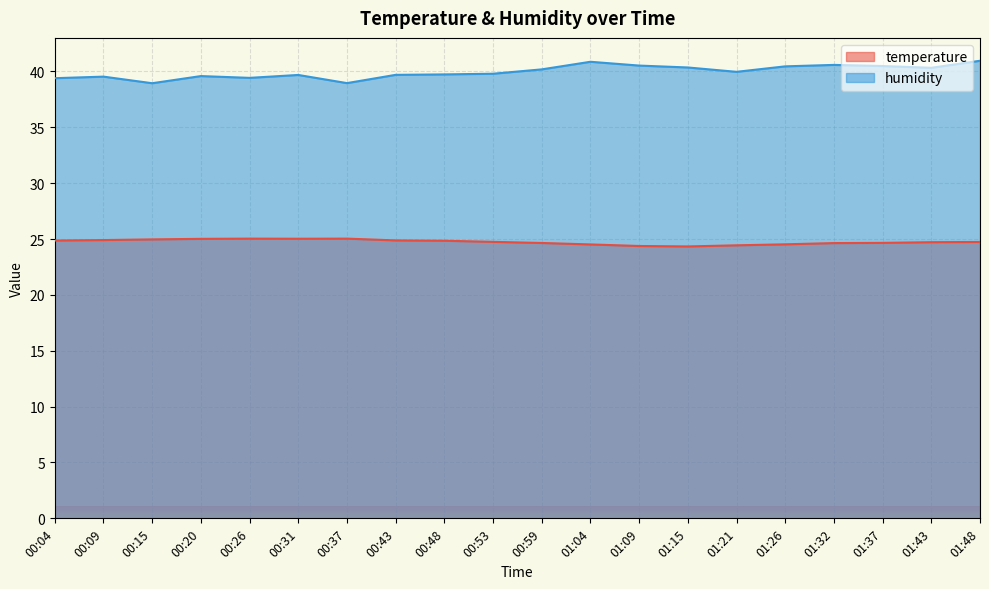

At 01:15, list the series in order from largest to smallest.

humidity, temperature